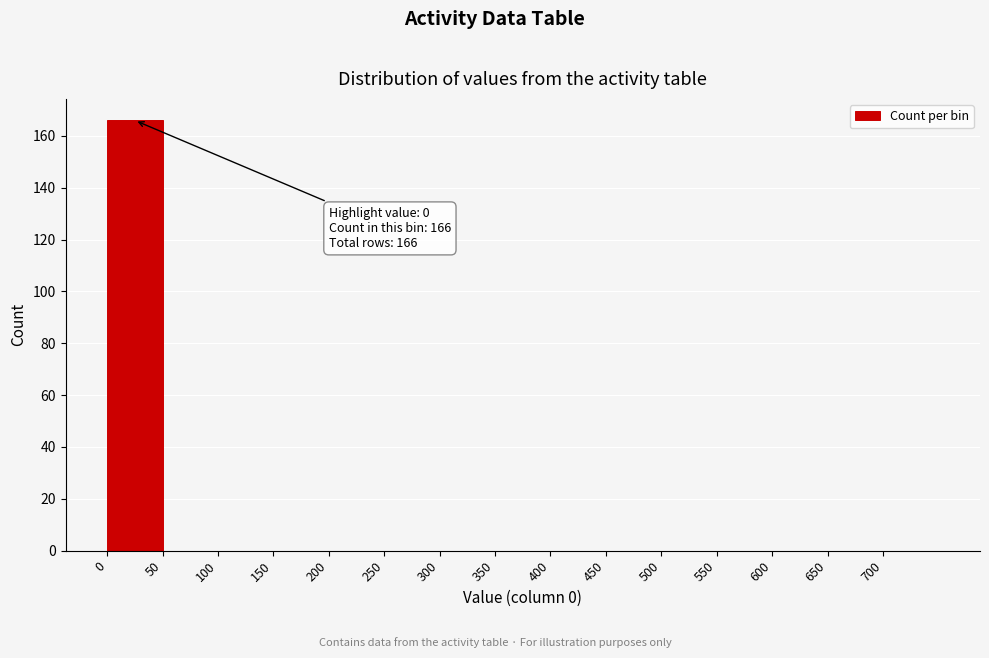

Over which range of the x-axis is the bar tallest?

0 to 50